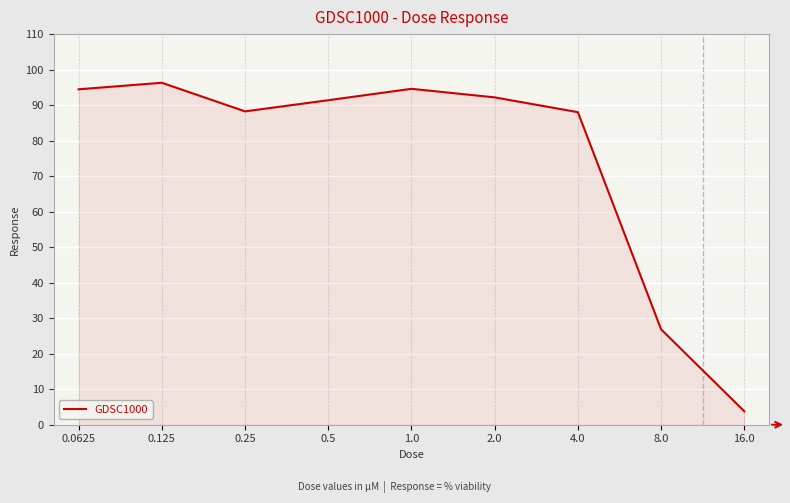

At which category does the chart reach its peak across all series?

0.125